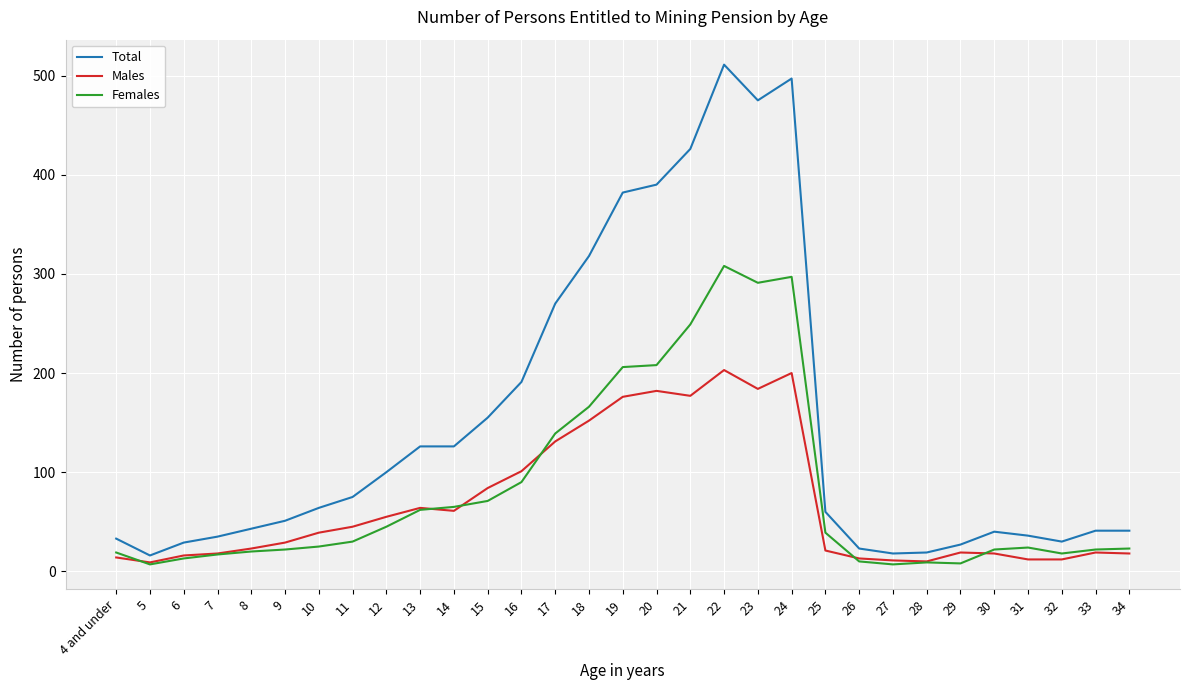

True or false: Females has more than 2 points higher than both neighbors.

True